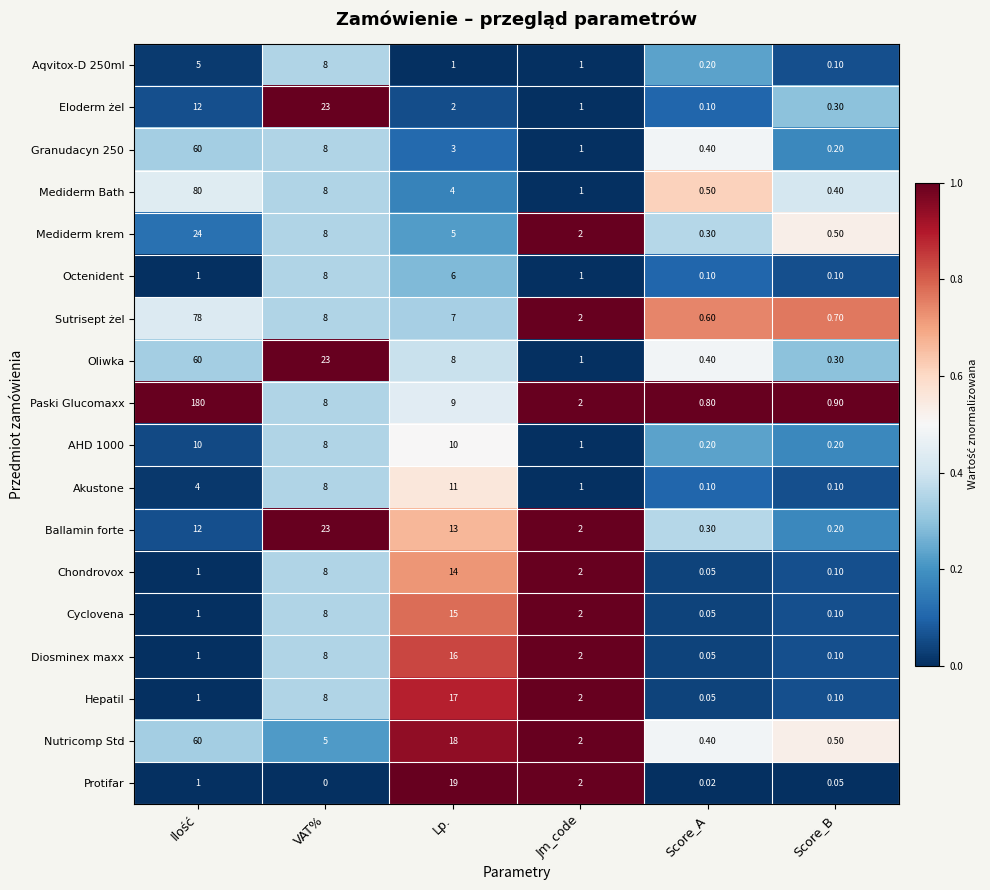

Which series has the largest total across all categories?

Paski Glucomaxx